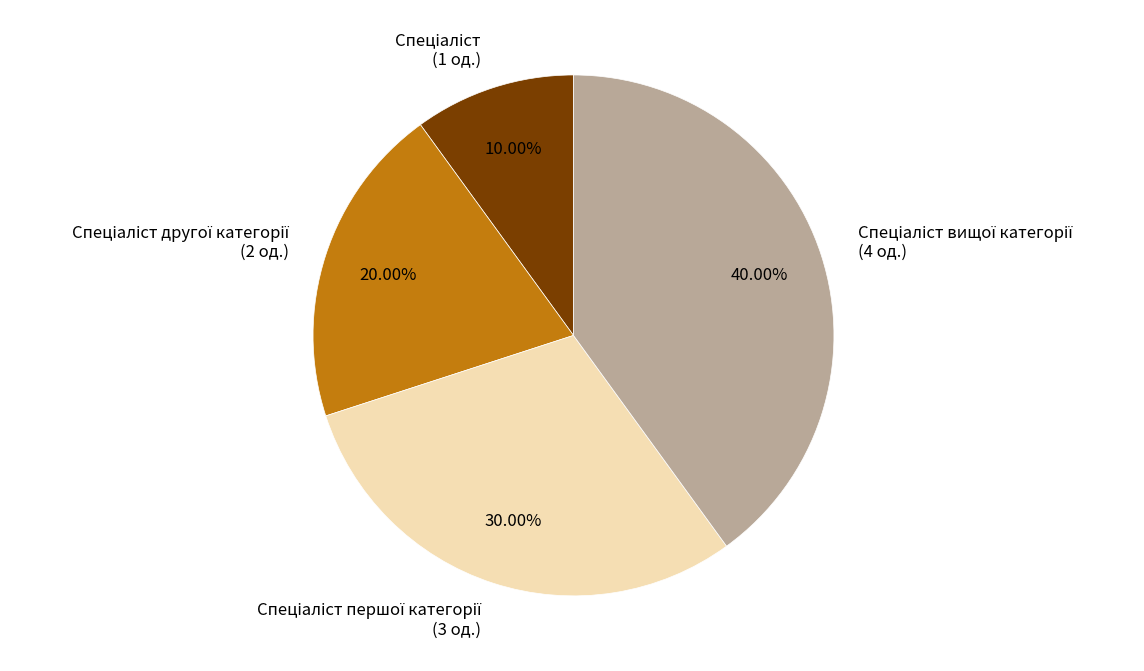

Is there a majority slice in this chart?

No